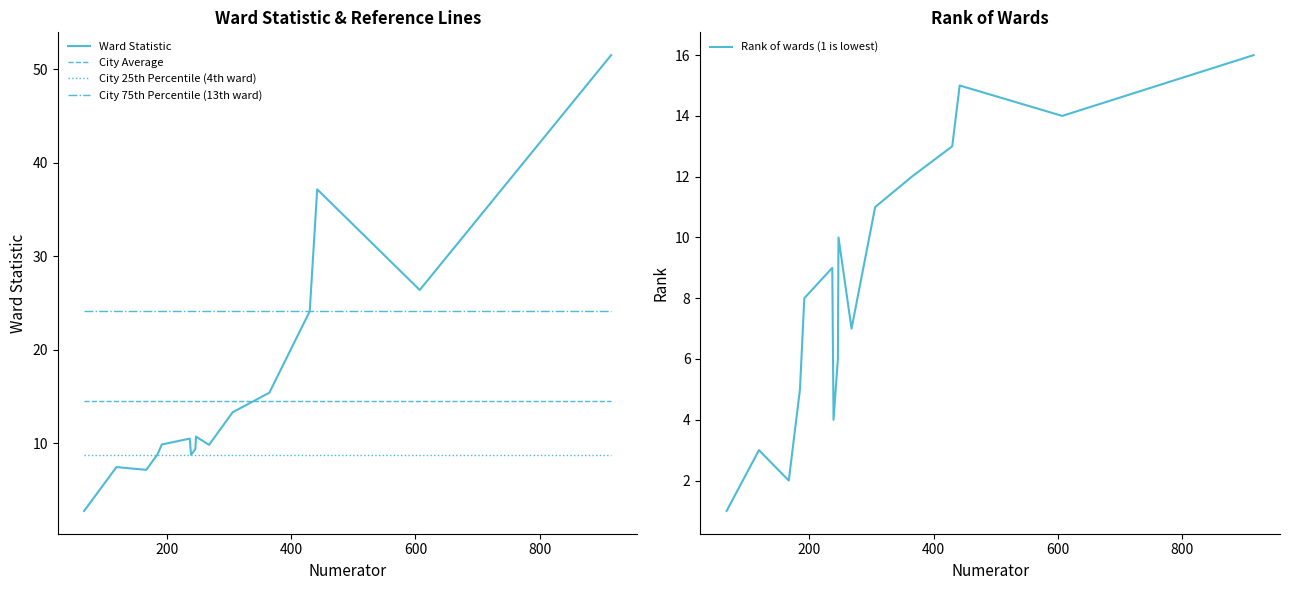

How many lines are shown in the chart?

5